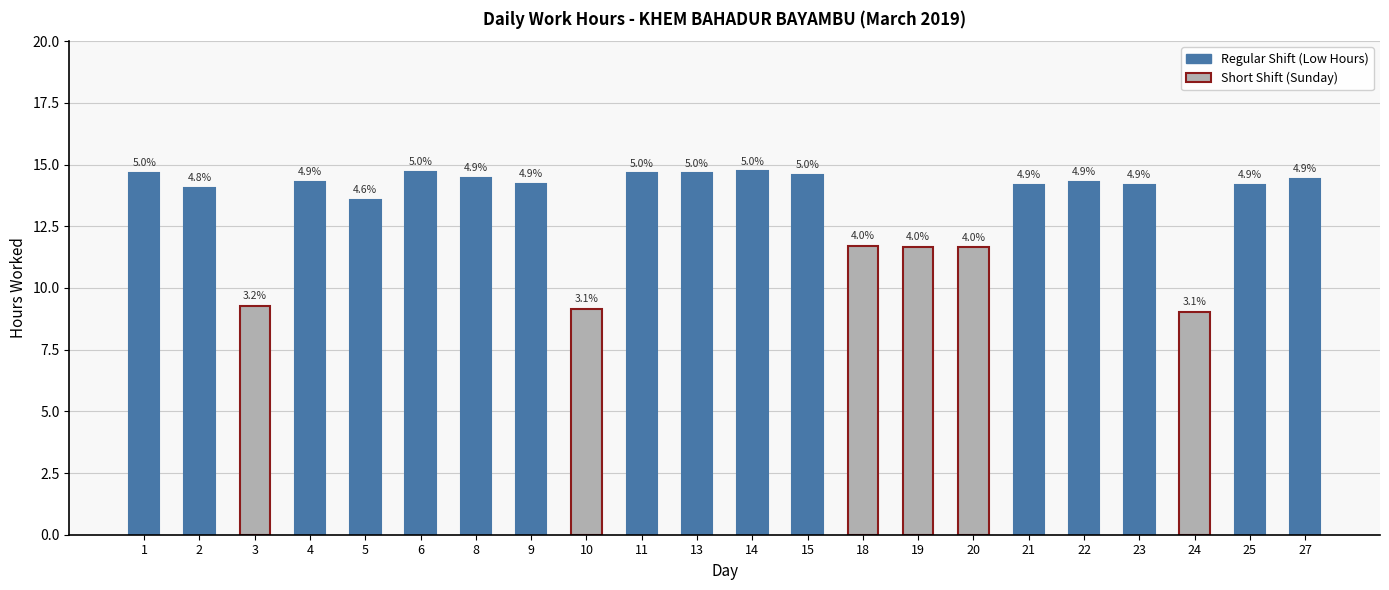

List the labels in order of value, largest first.

14, 6, 1, 11, 13, 15, 8, 27, 4, 22, 9, 23, 21, 25, 2, 5, 18, 19, 20, 3, 10, 24